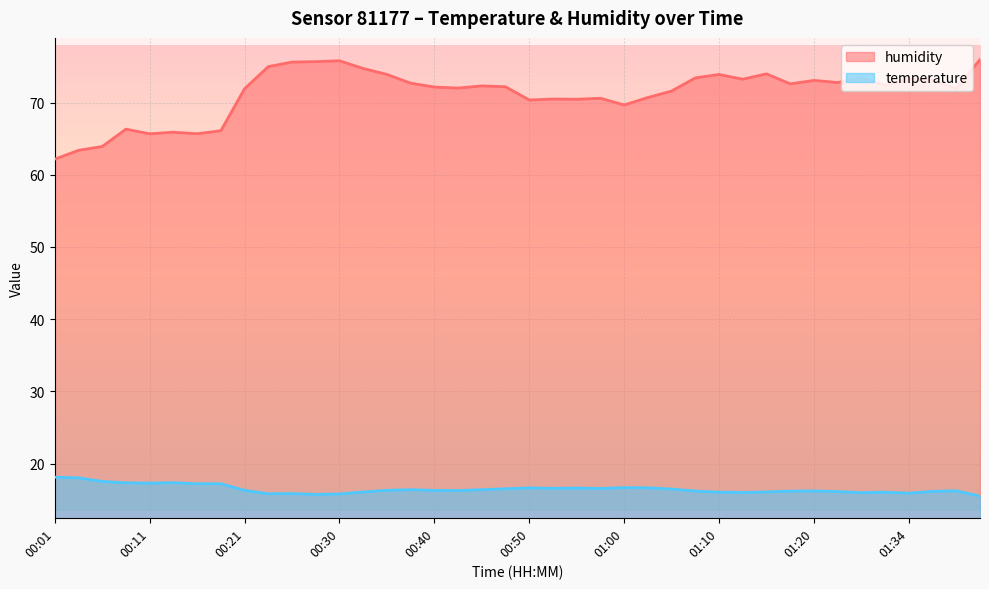

The humidity series shows 72.0 at 00:42. True or false?

True